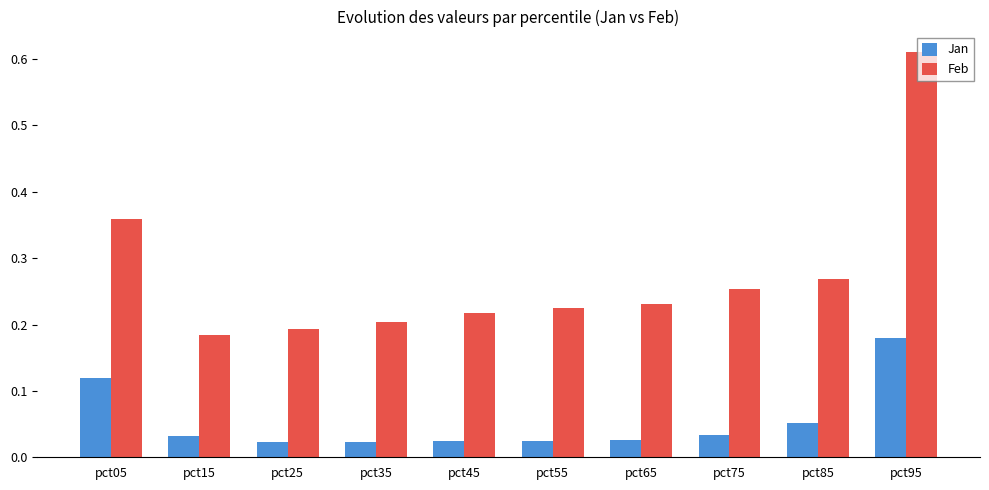

Is the value of Jan at pct55 greater than the value of Feb at pct85?

No